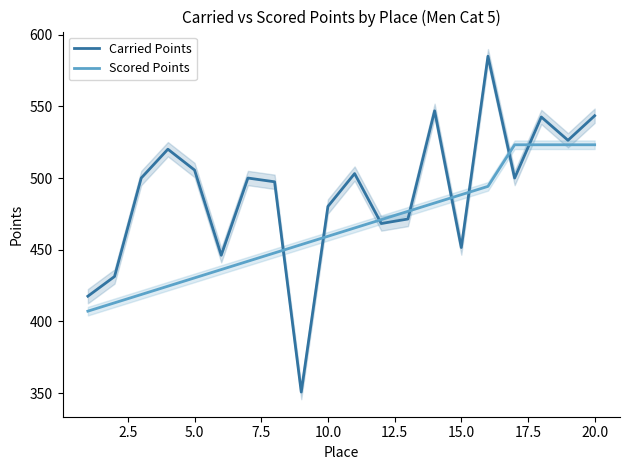

What is the lowest value of the Scored Points series?

407.1